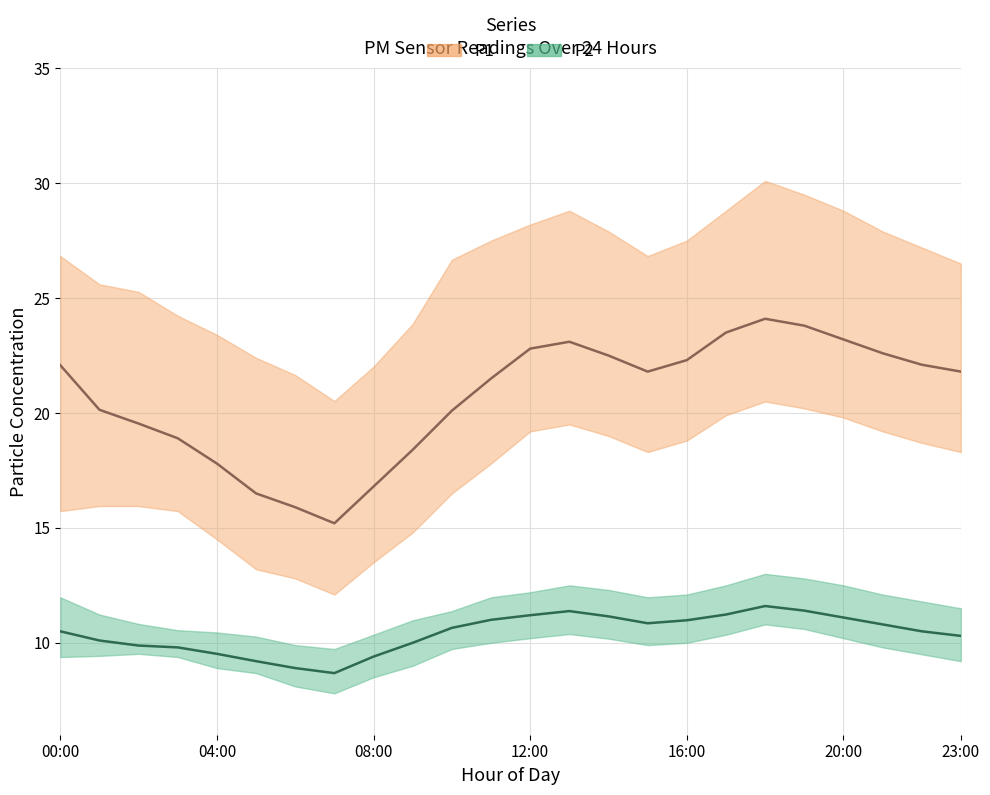

What is the label of the 1st point from the left?

00:00